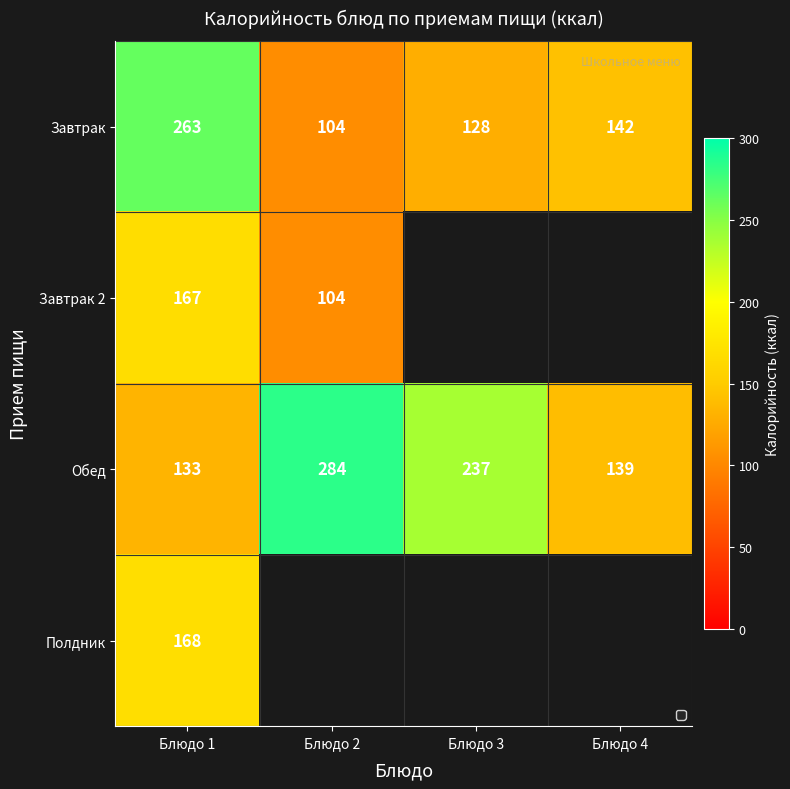

What is the average value of the Обед series?

198